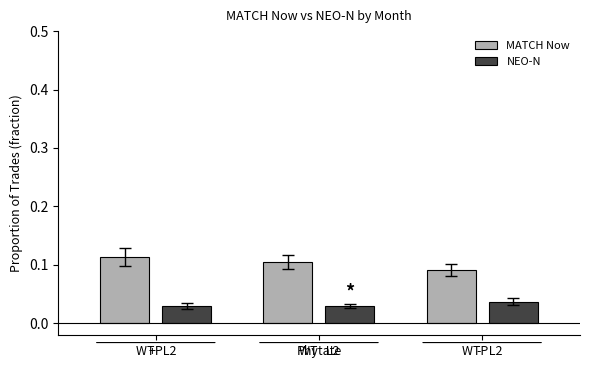

Which label corresponds to the smallest value in the chart?

WT   L2